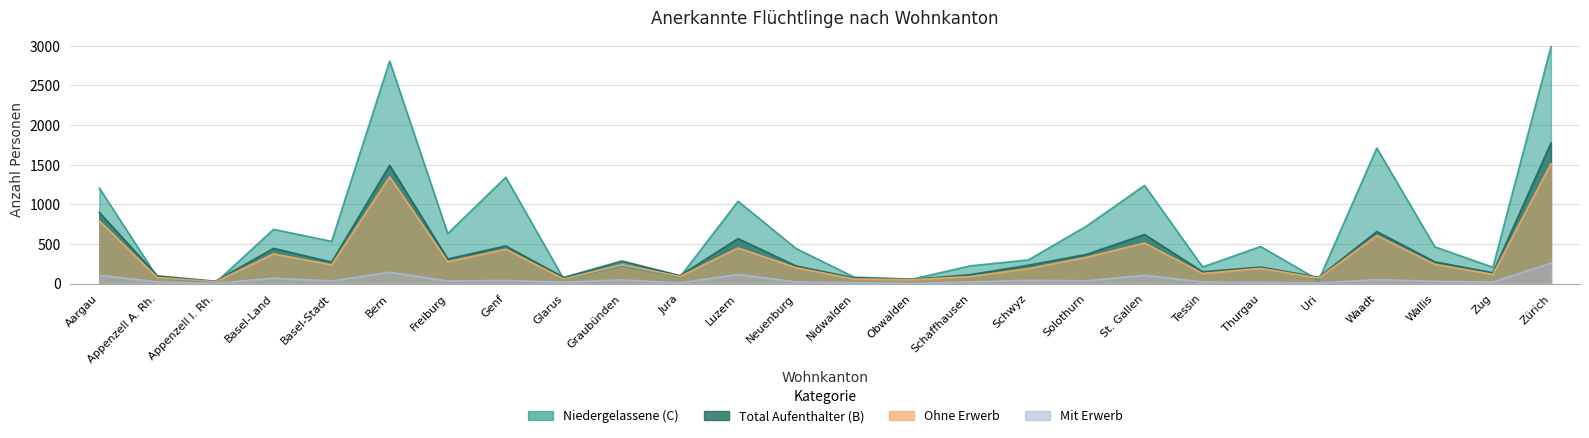

What is the value of the Niedergelassene (C) point at the 26th from the left?

2989